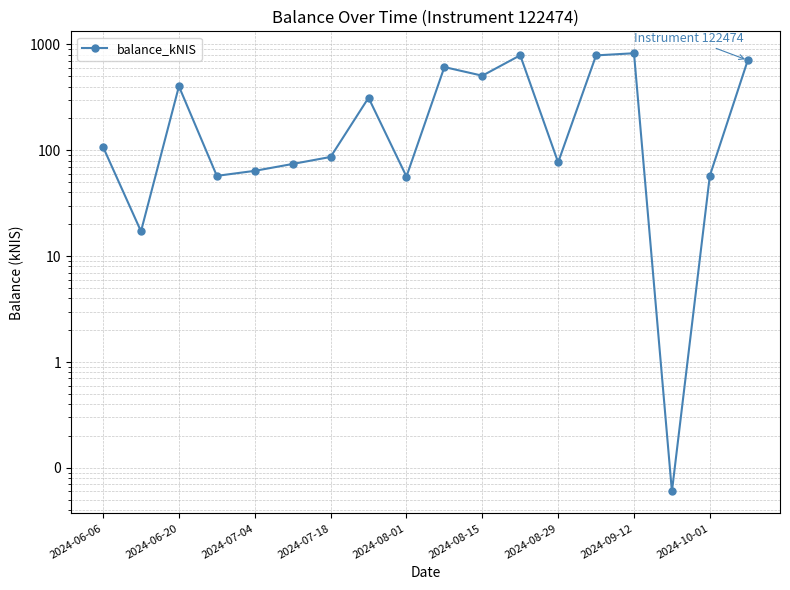

Does the chart display data point markers on the line(s)?

Yes